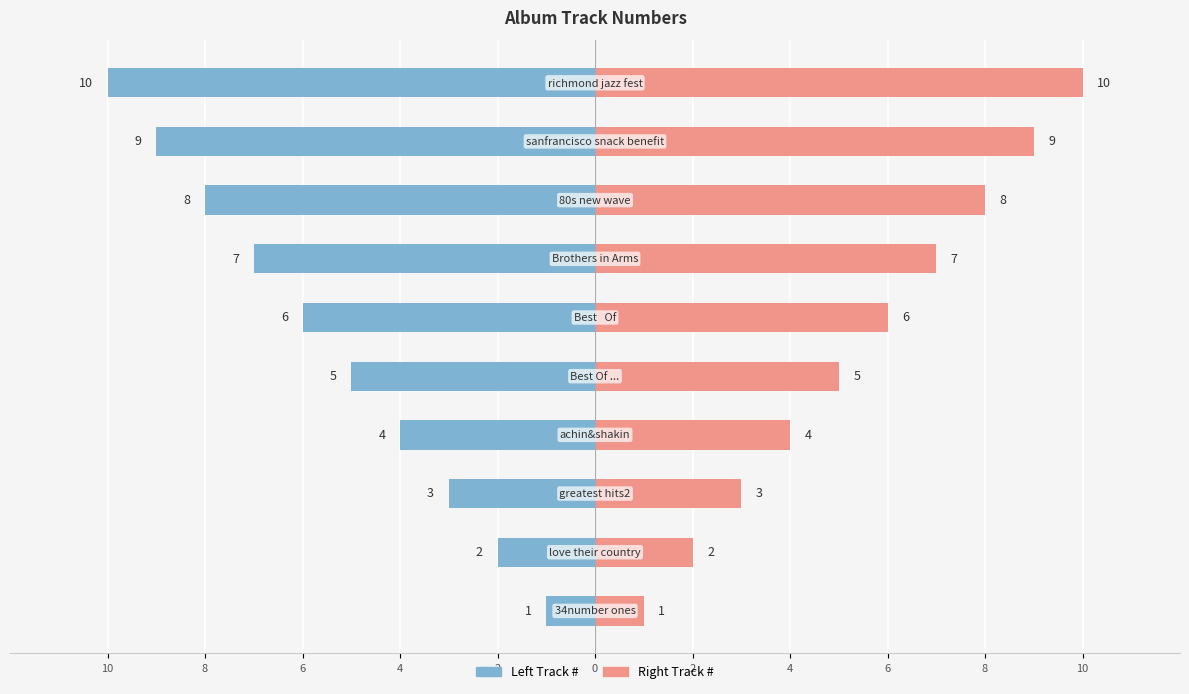

What are all the series names shown in the legend?

Left Track #, Right Track #